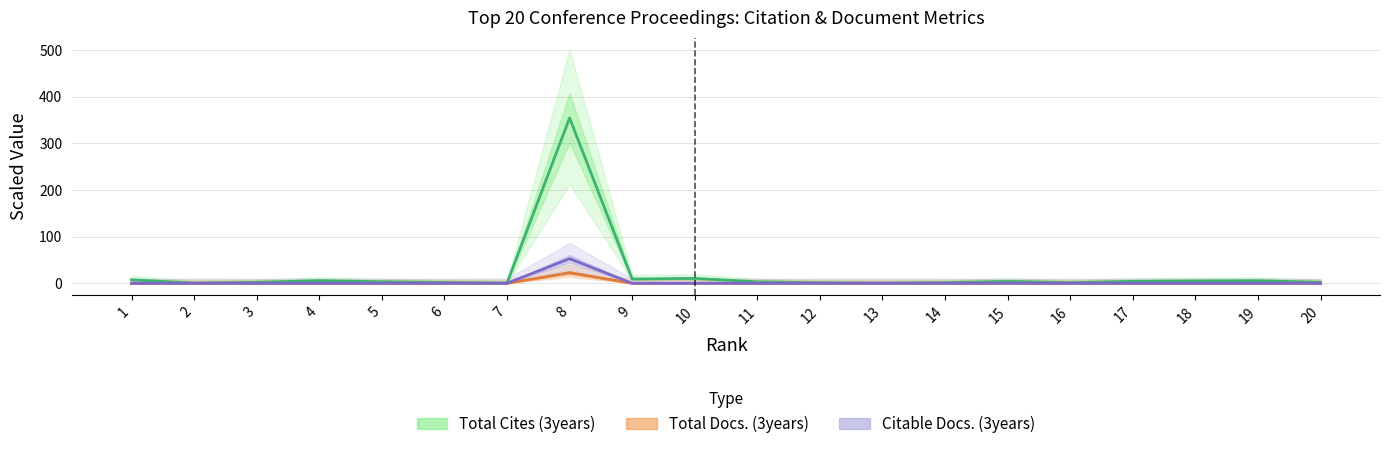

In Total Docs. (3years), how many points are higher than both neighbors (excluding endpoints)?

1